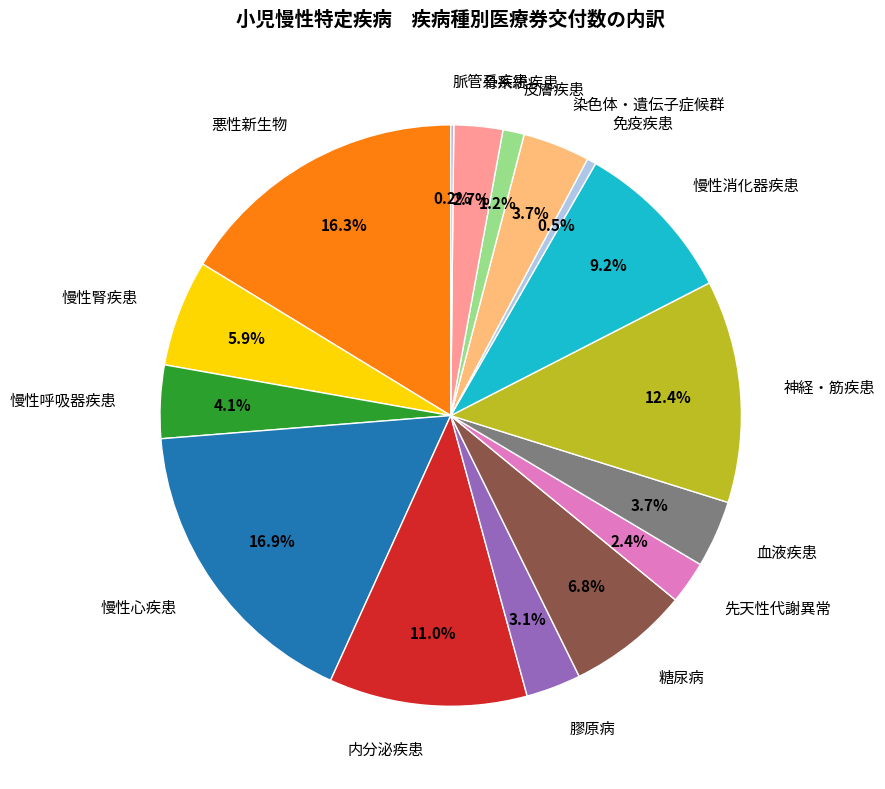

Is it true that 内分泌疾患 is 1% of the pie?

False